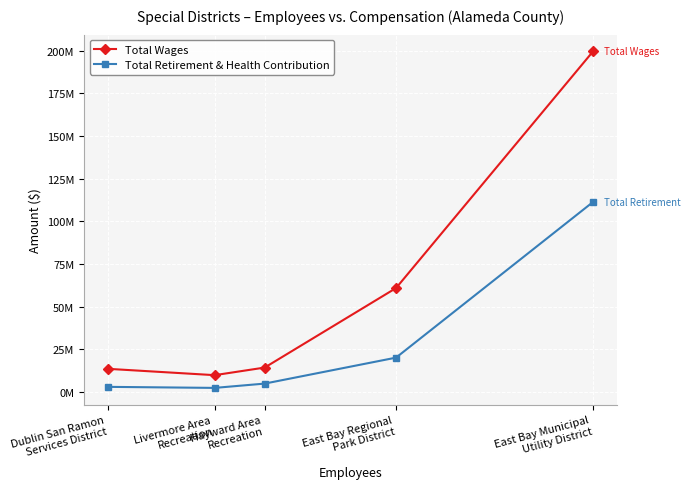

True or false: Total Wages and Total Retirement & Health Contribution intersect in this chart.

False